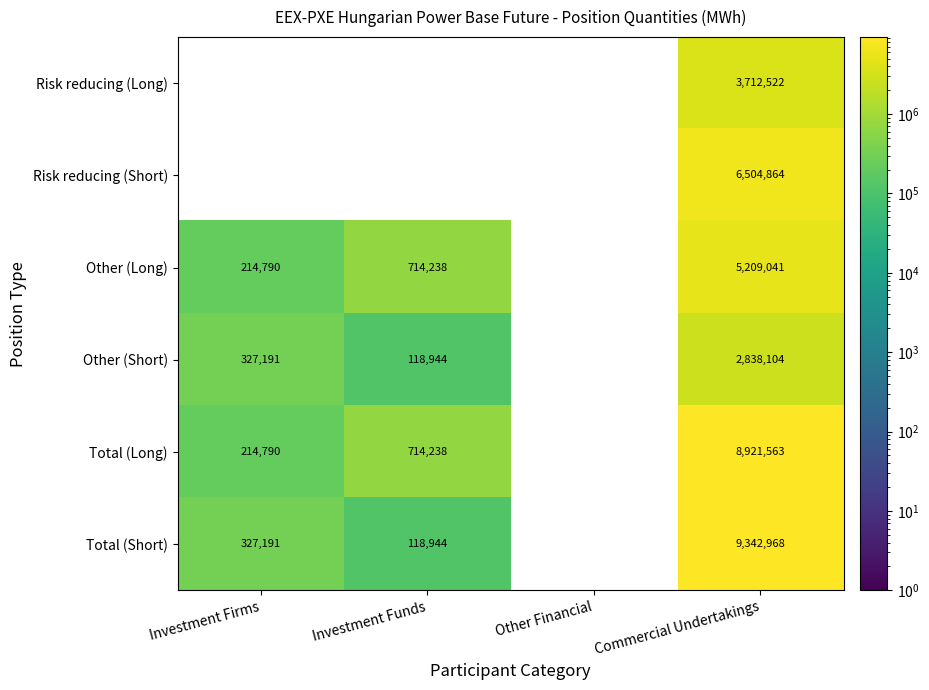

How many distinct data groups are displayed?

6